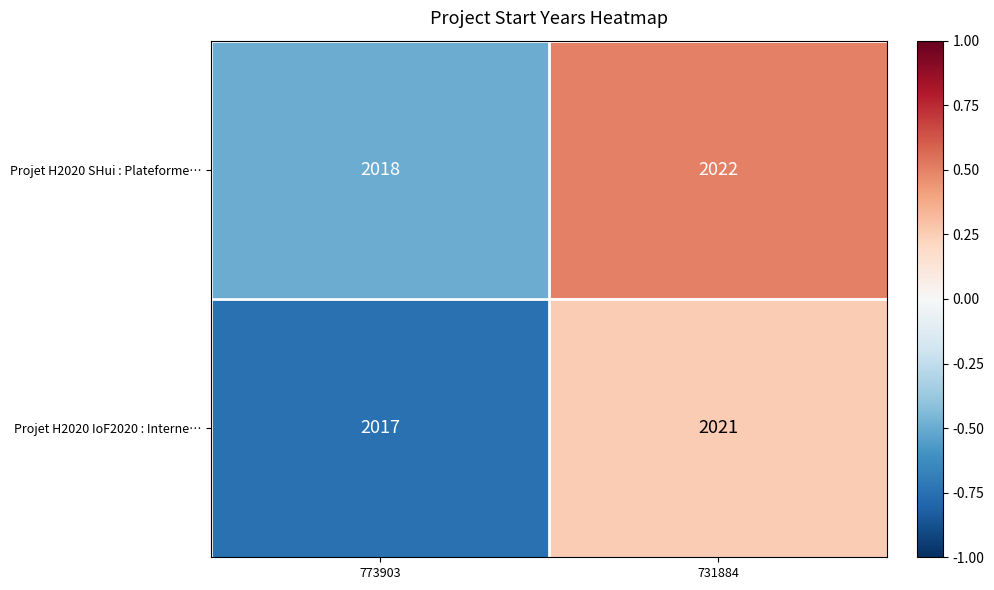

At 773903, list the series in order from largest to smallest.

Projet H2020 SHui : Plateforme…, Projet H2020 IoF2020 : Interne…